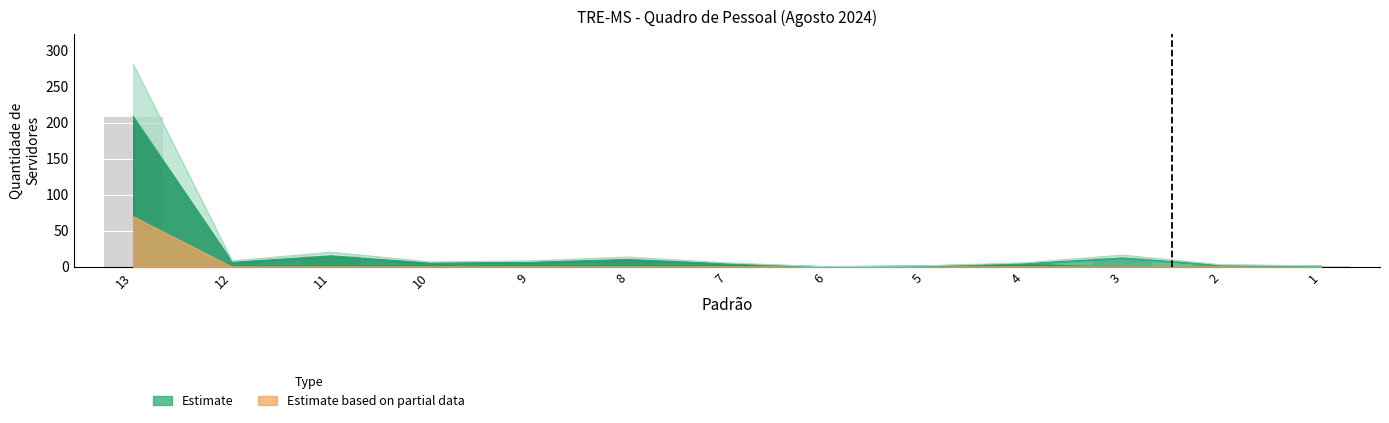

Which category has the lowest value across all series?

6